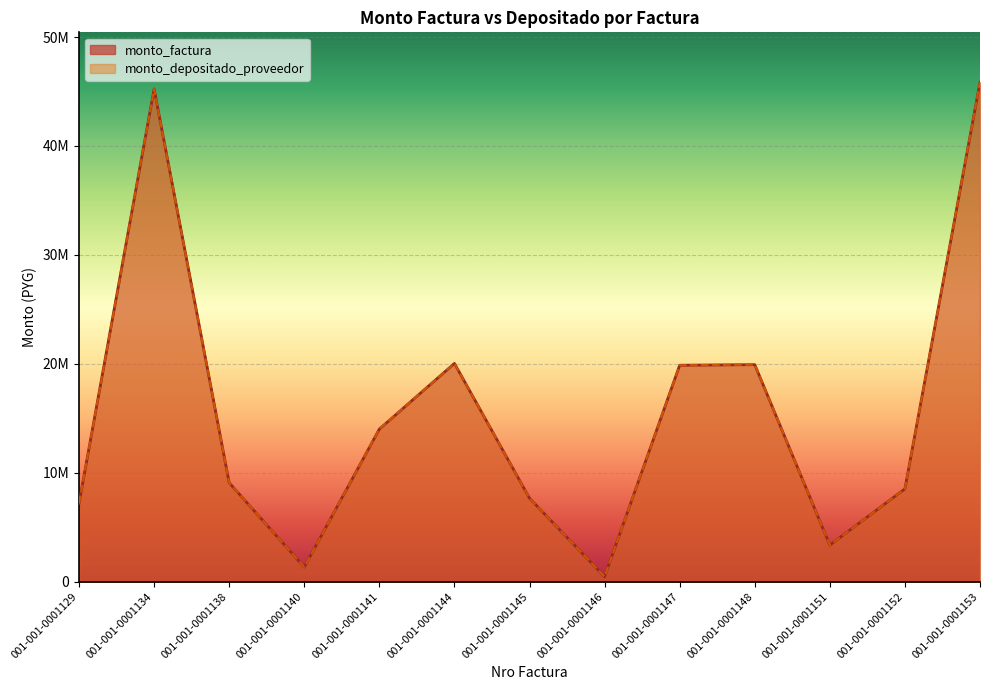

How many categories are shown in the chart?

13